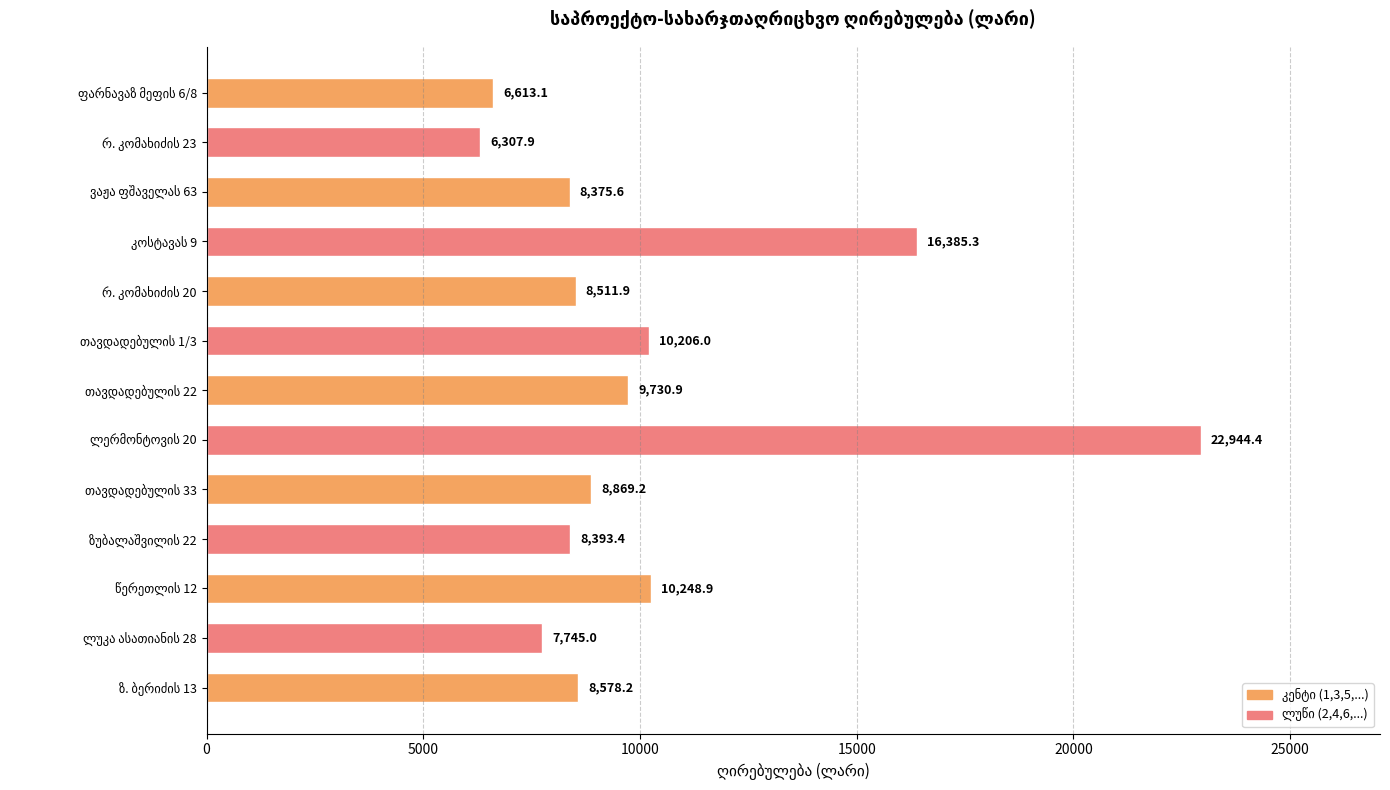

What is the average value?

10223.8